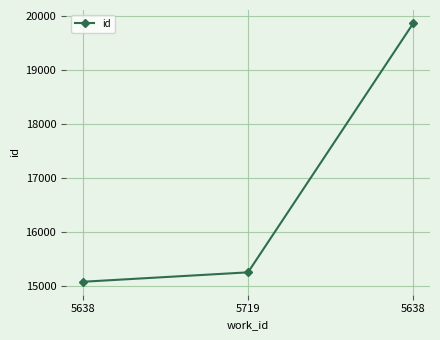

Reading left to right, list all the values displayed in this chart.

15073	15248	19872